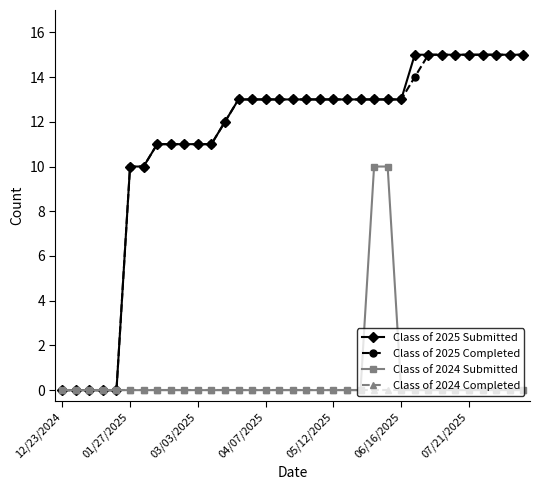

At how many categories does at least one series exceed 1?

30